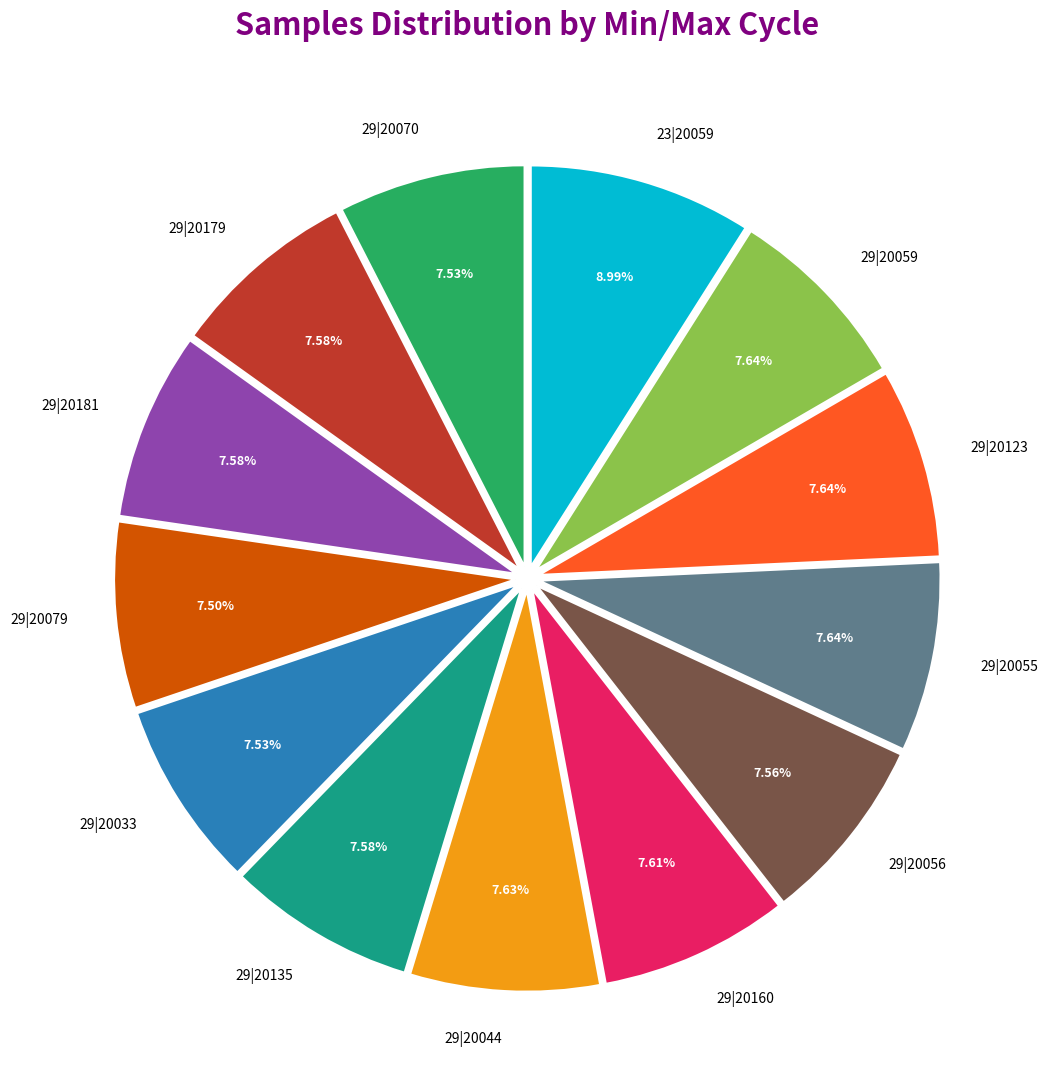

Is there any slice that represents more than half of the pie?

No